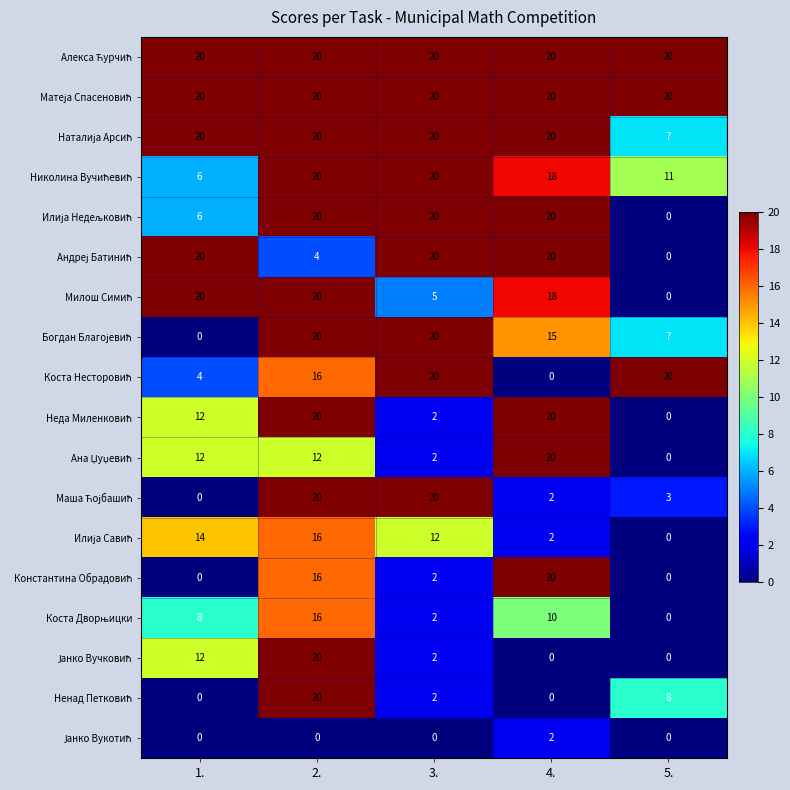

What is the total value across all series at 3.?

209